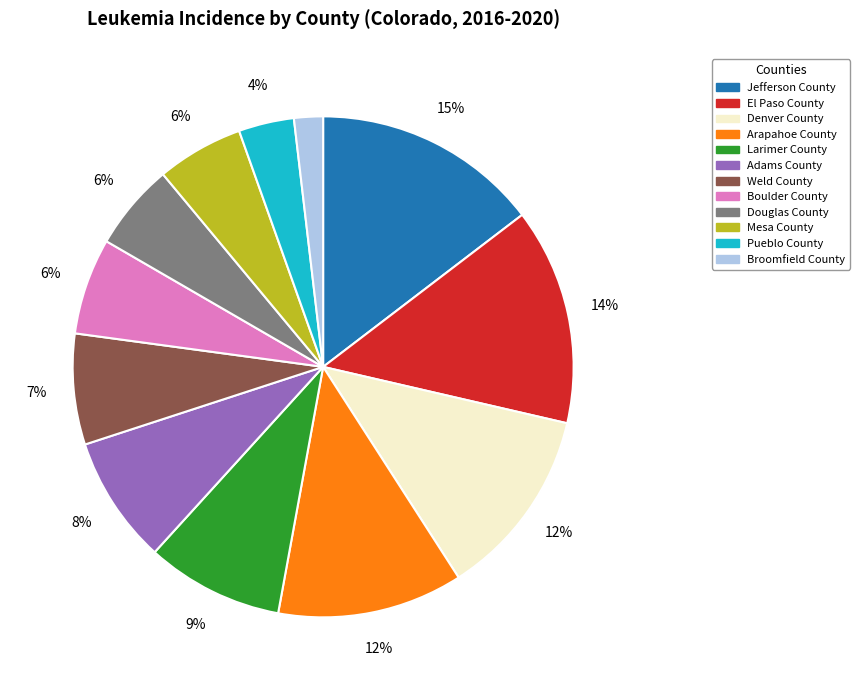

Is it true that Douglas County is 12% of the pie?

False